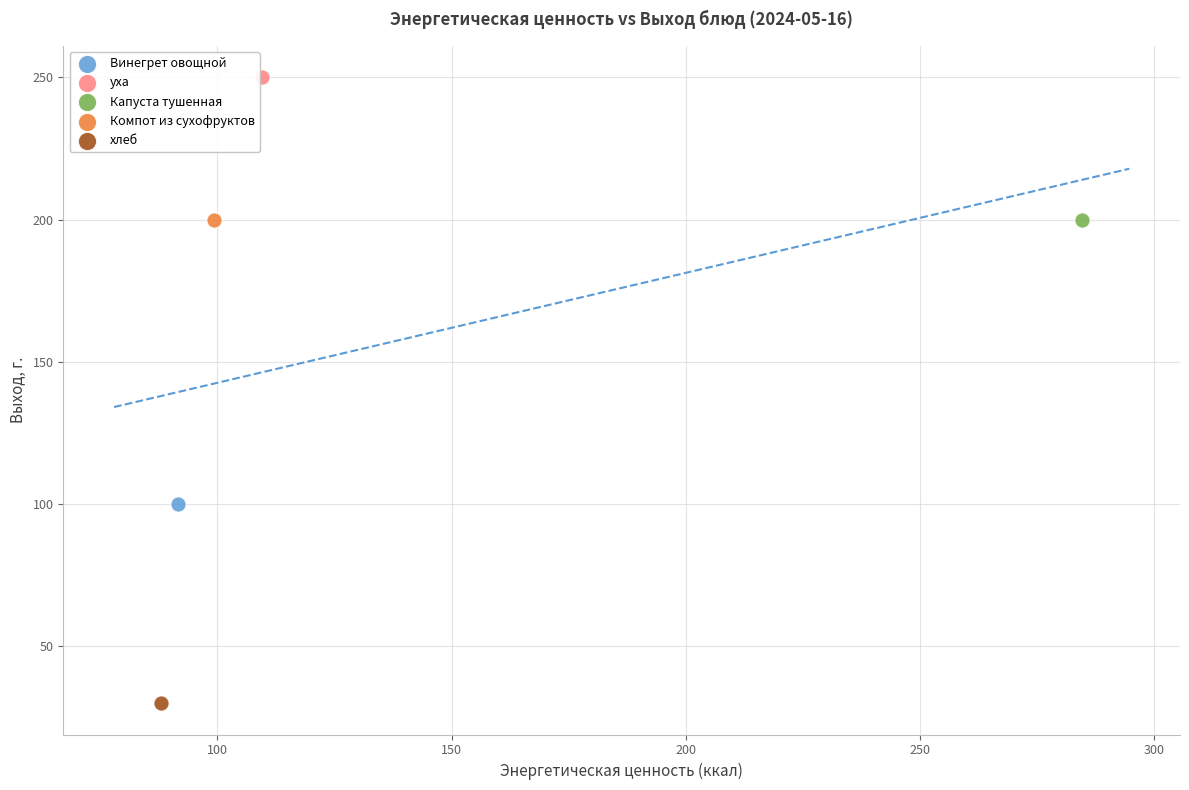

What are all the series names shown in the legend?

Винегрет овощной, уха, Капуста тушенная, Компот из сухофруктов, хлеб